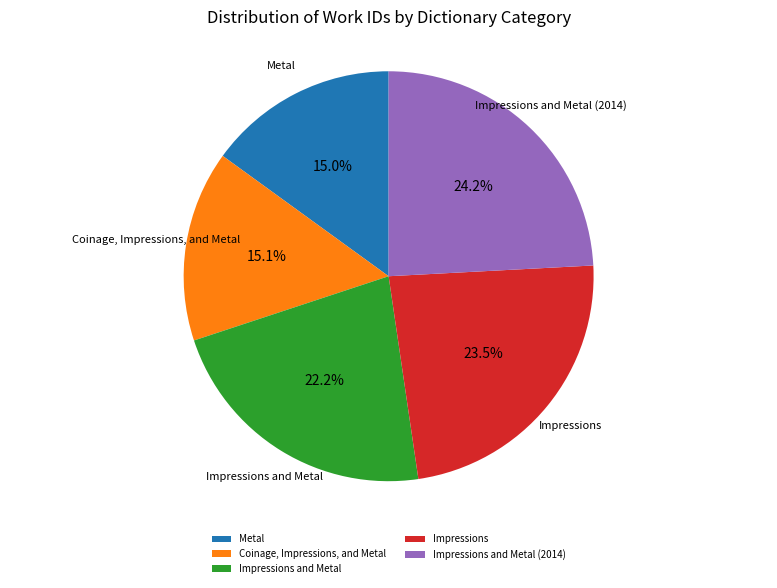

Approximately how many times larger is the value at Impressions and Metal (2014) compared to Impressions and Metal?

1.1